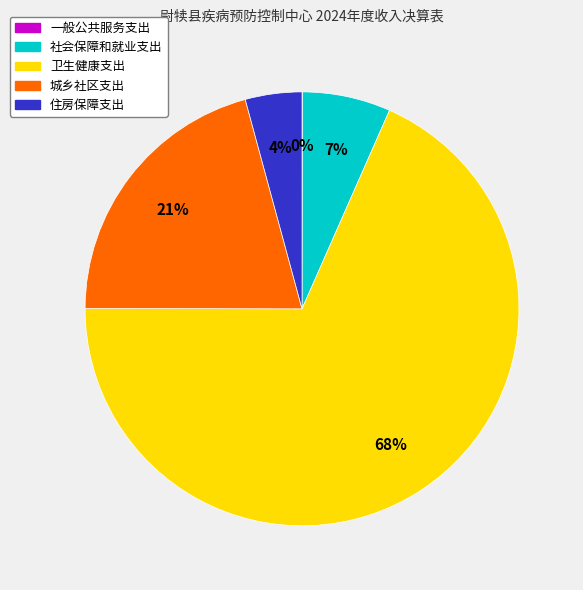

Is the sum of 社会保障和就业支出 and 城乡社区支出 greater than half?

No